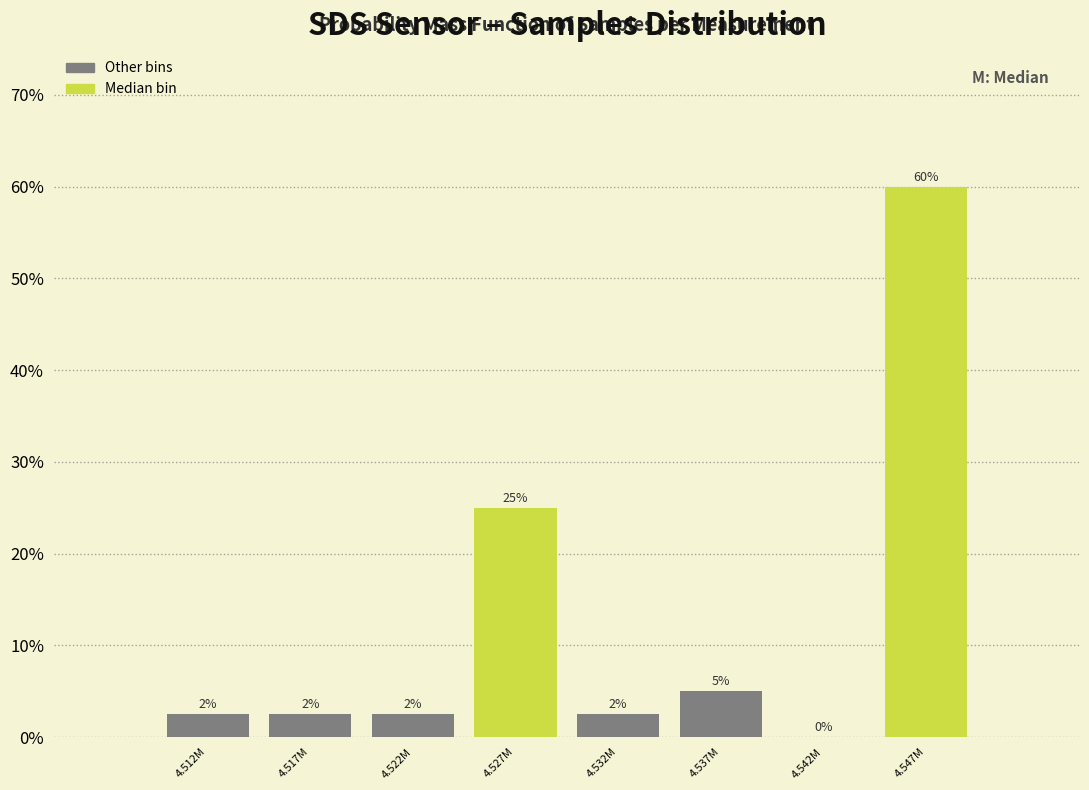

Where is the data nearest to the value 30?

4.527M